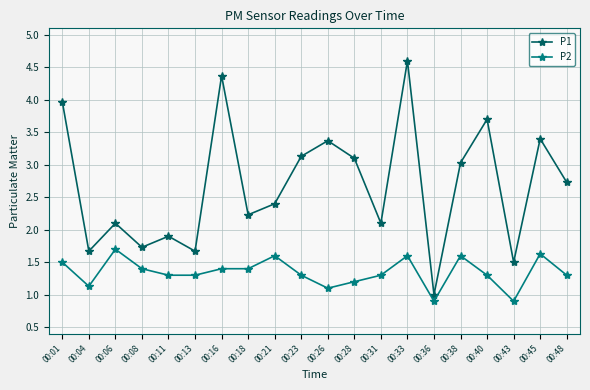

Is the value of P1 at 00:26 greater than the value of P2 at 00:26?

Yes